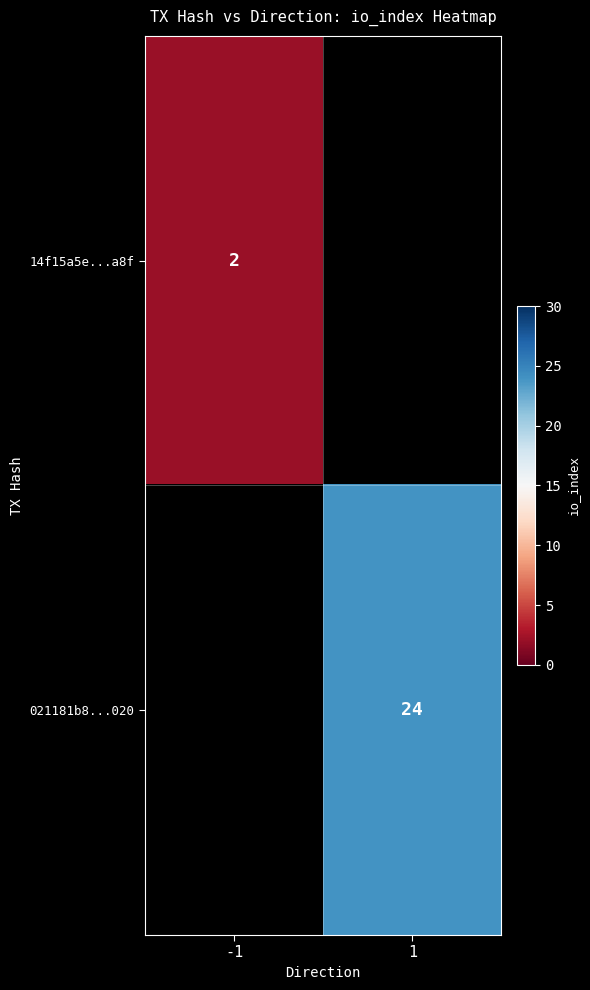

Is it true that 021181b8...020 equals 32 at 1?

False